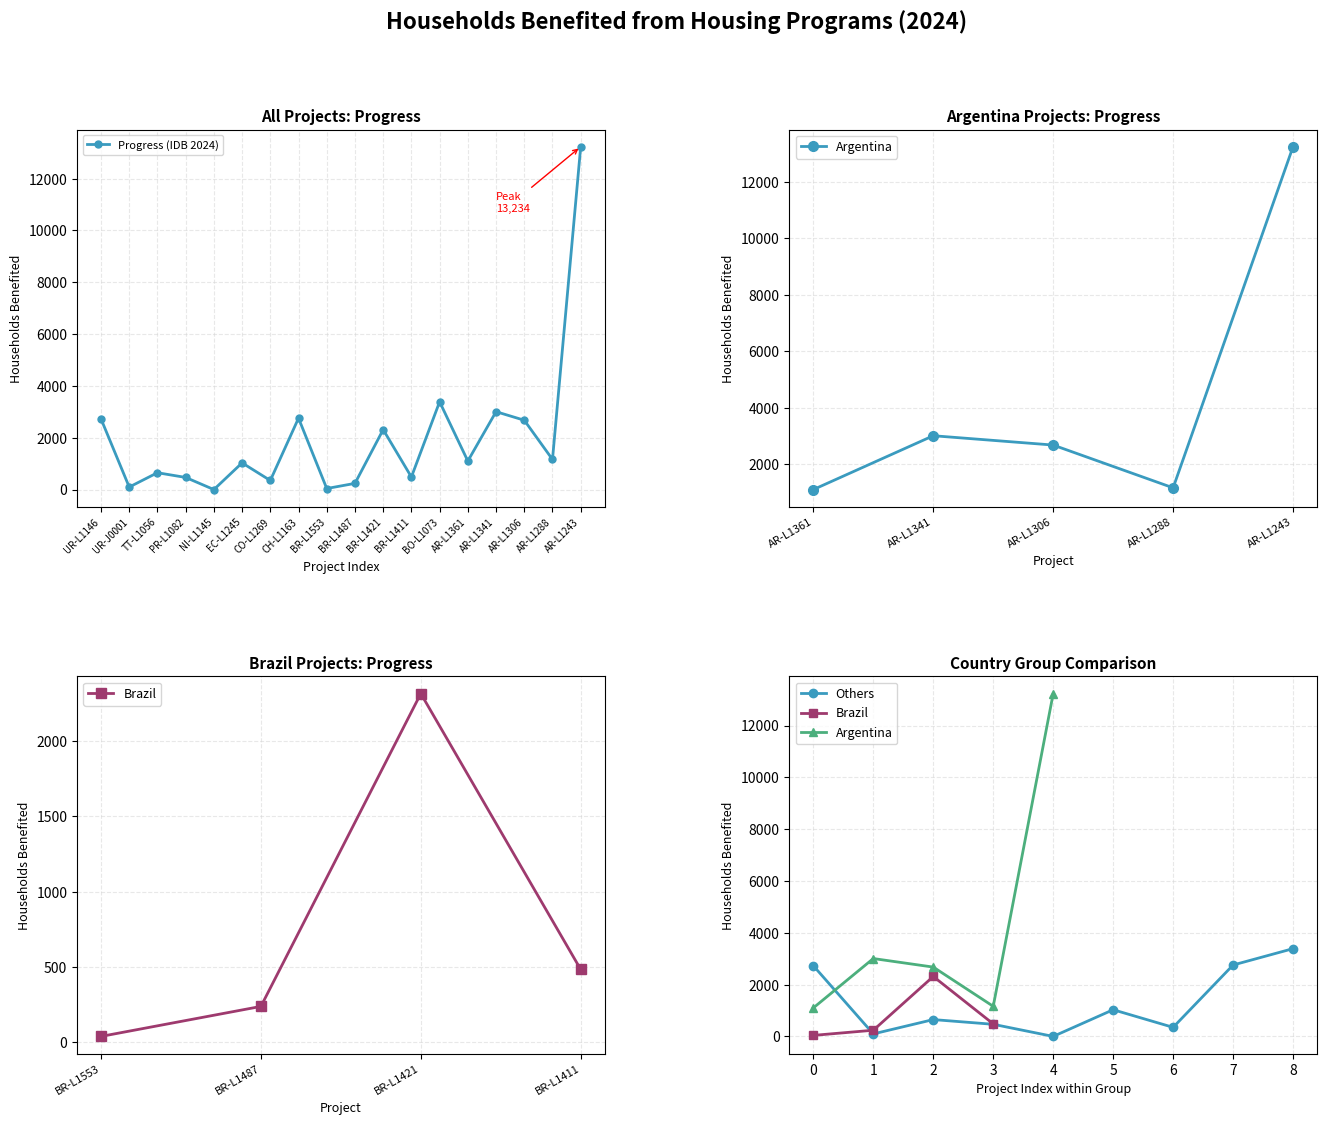

What is the maximum value for Progress (IDB 2024)?

13234